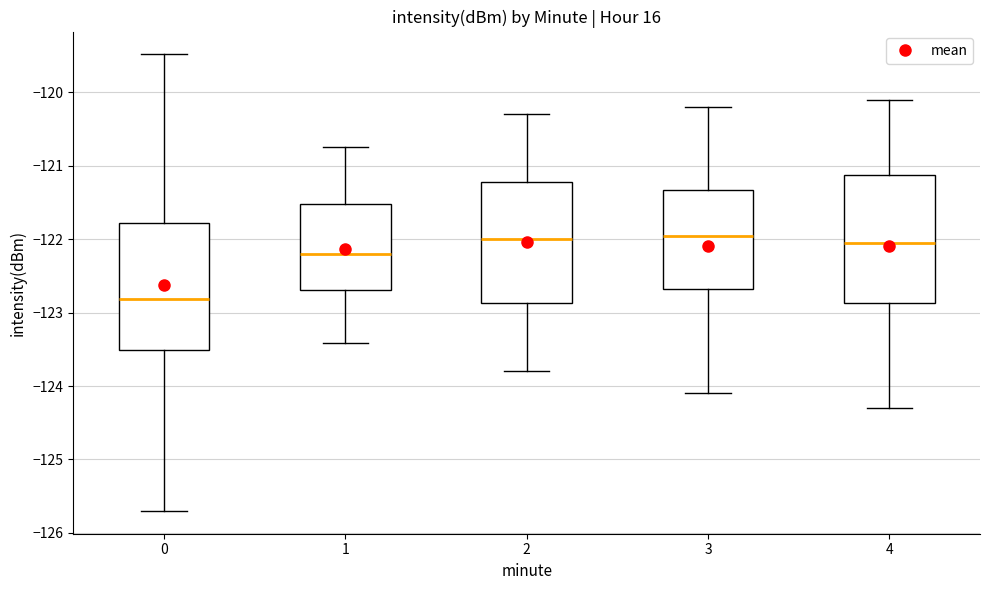

Where does the median line of the box at x = 1 sit on the y-axis? The values are not printed on the chart, so give them approximately, as read against the axis.

-122.2